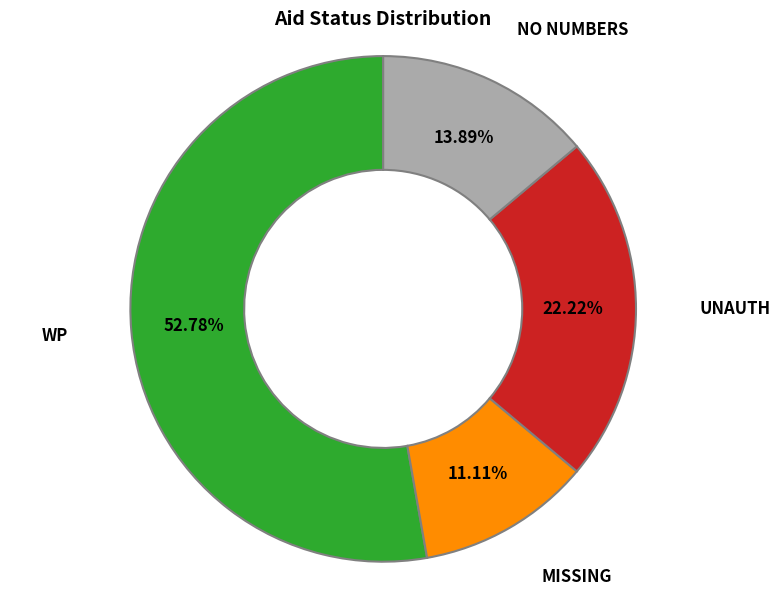

How many segments does this pie chart have?

4